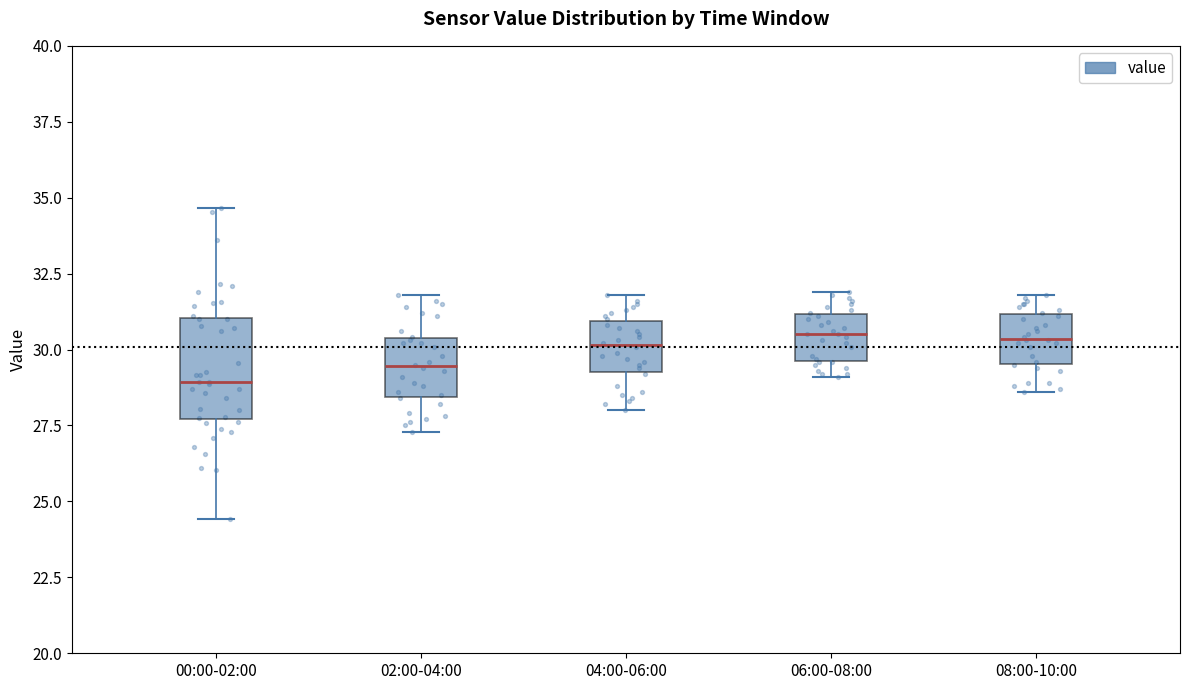

Reading left to right, transcribe this box plot: for each box, give where its median line is, the range the box spans, and where its two whiskers end, as read against the y-axis. The values are not printed on the chart, so give them approximately, as read against the axis.

00:00-02:00: median 29.0, box 27.5 to 31.0, whiskers 24.5 to 34.5
02:00-04:00: median 29.5, box 28.5 to 30.5, whiskers 27.5 to 32.0
04:00-06:00: median 30.0, box 29.5 to 31.0, whiskers 28.0 to 32.0
06:00-08:00: median 30.5, box 29.5 to 31.0, whiskers 29.0 to 32.0
08:00-10:00: median 30.5, box 29.5 to 31.0, whiskers 28.5 to 32.0